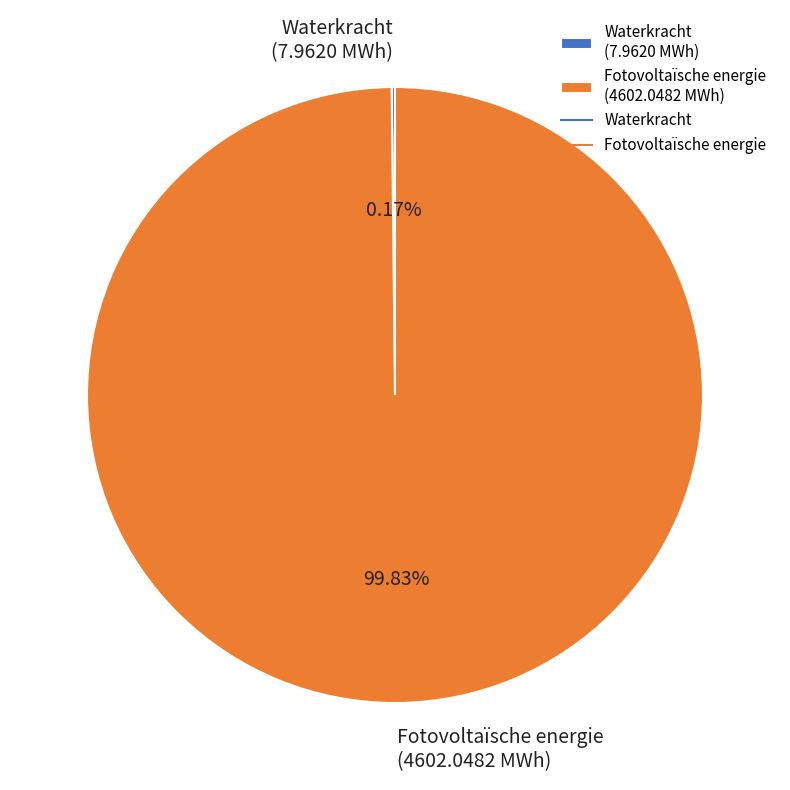

Does Fotovoltaïsche energie (4602.0482 MWh) represent more than half of the total?

Yes